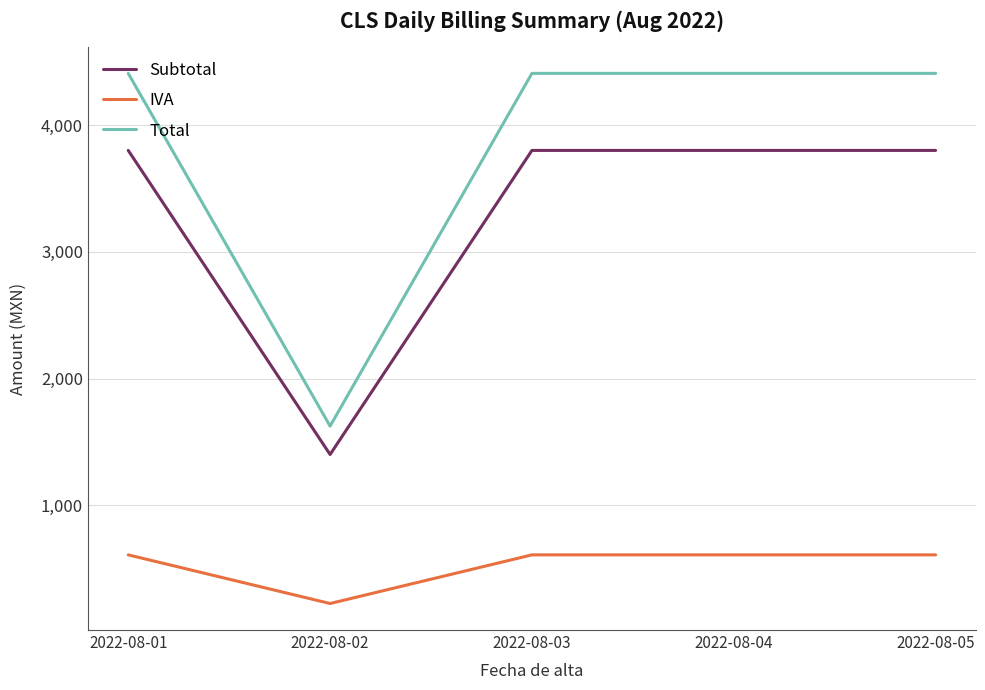

What is the smallest value displayed?

224.0